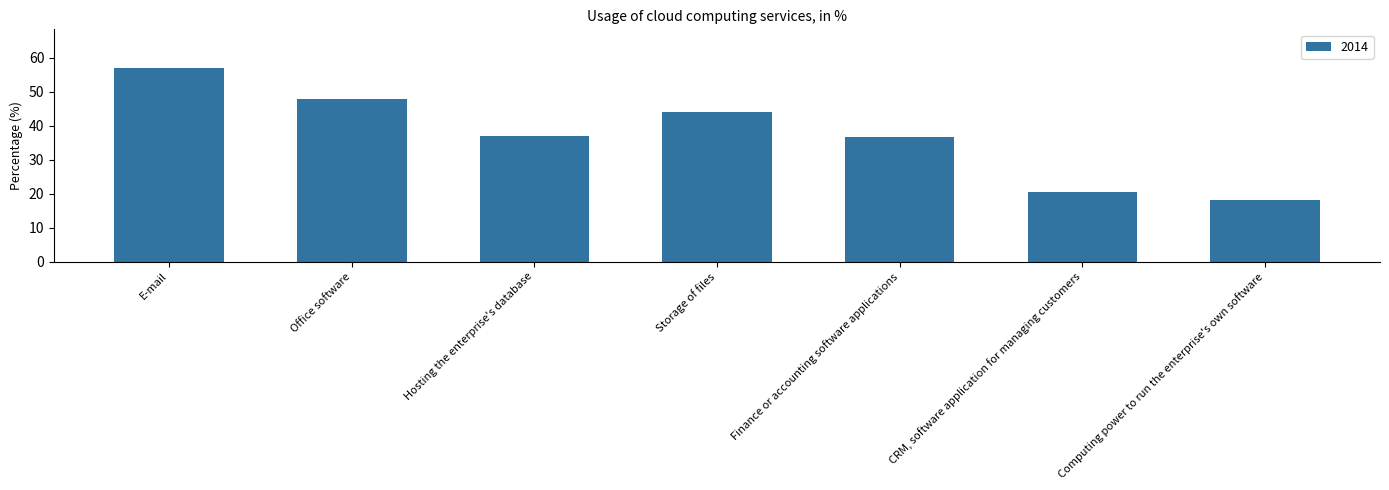

What is the sum of all values?

261.5